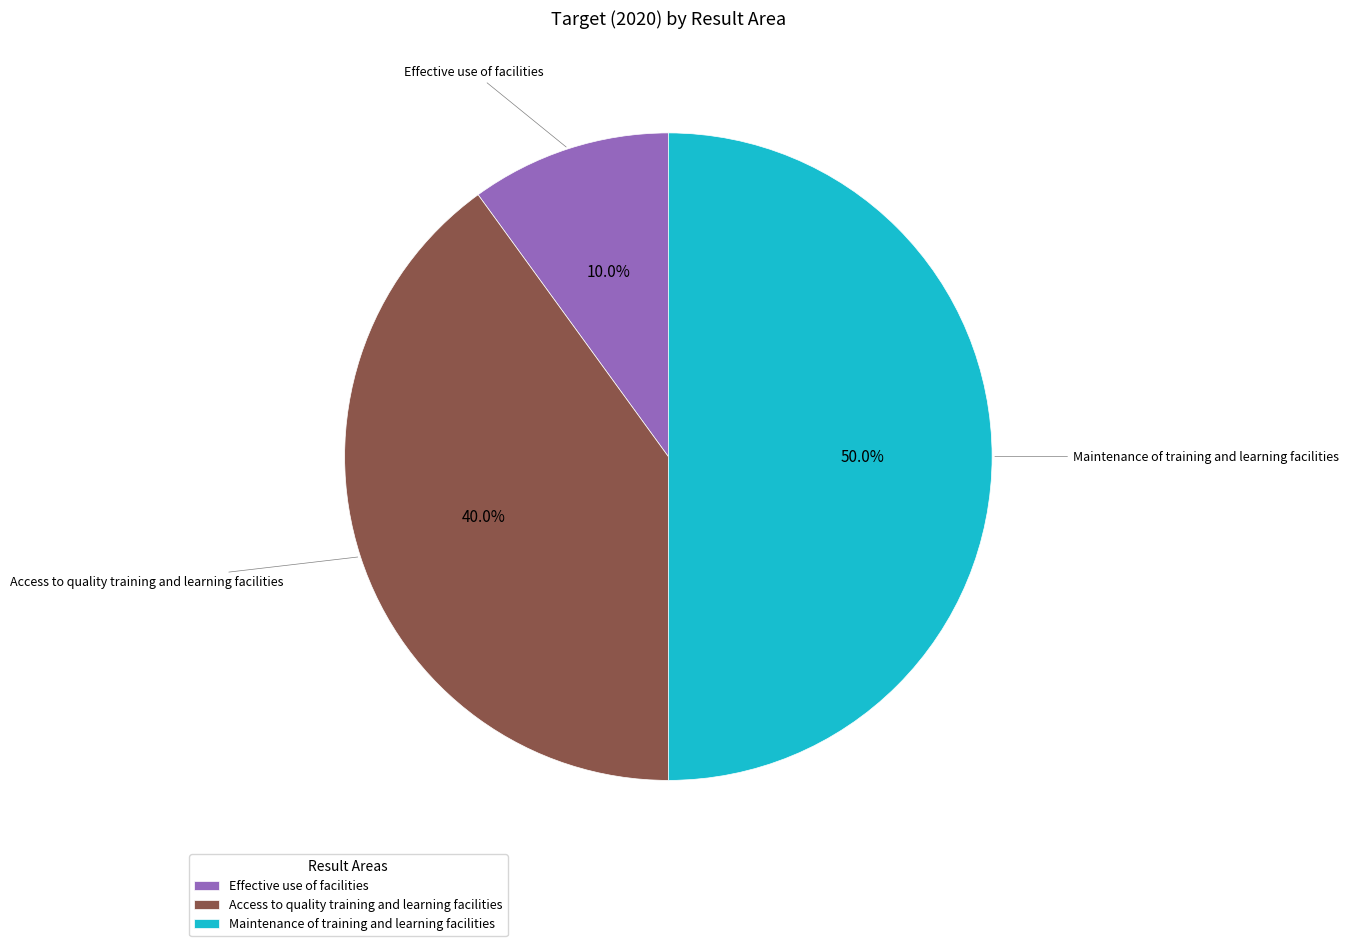

Does Access to quality training and learning facilities account for over 50% of the chart?

No